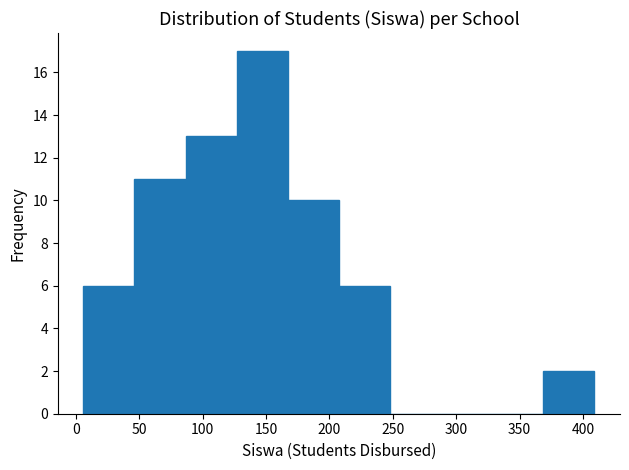

What is the height of the bar covering 5 to 45 on the x-axis? Neither the bar edges nor the heights are printed on the chart, so give them approximately, as read against the axes.

6